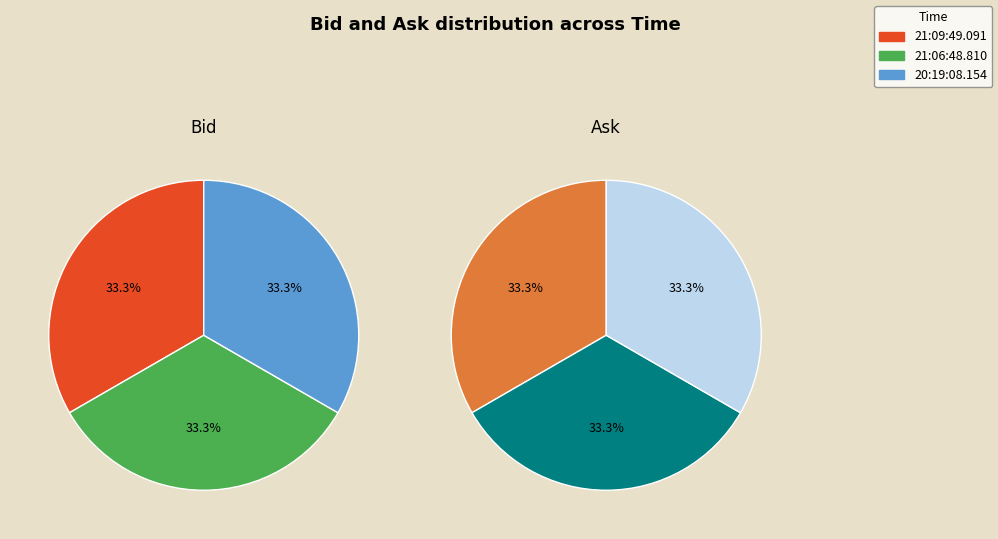

Rank the series at 21:09:49.091 from lowest to highest value.

Bid, Ask